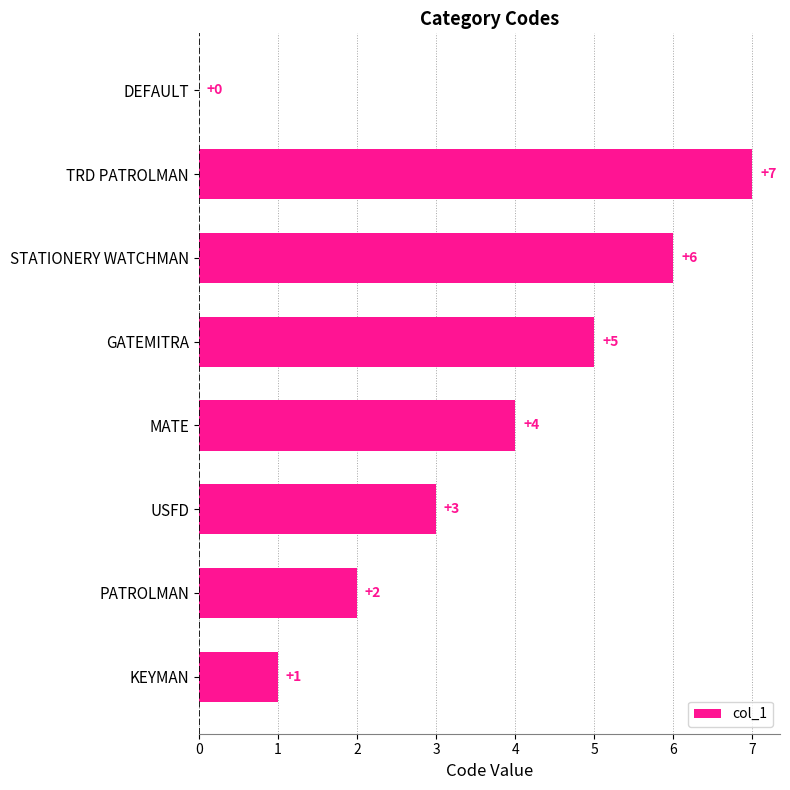

How many series are shown in this chart?

1